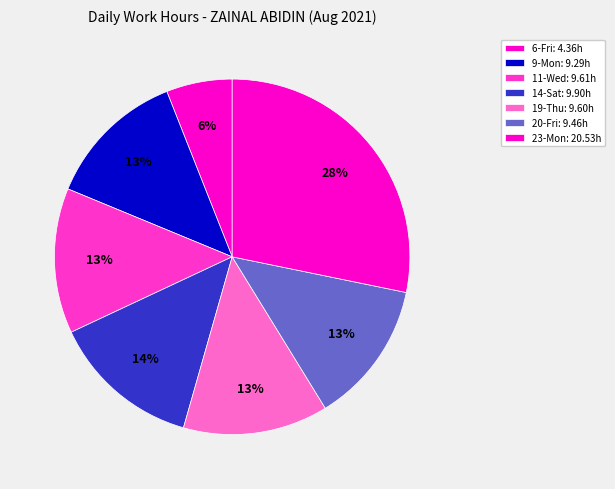

True or false: 11-Wed accounts for 13% of the total.

True